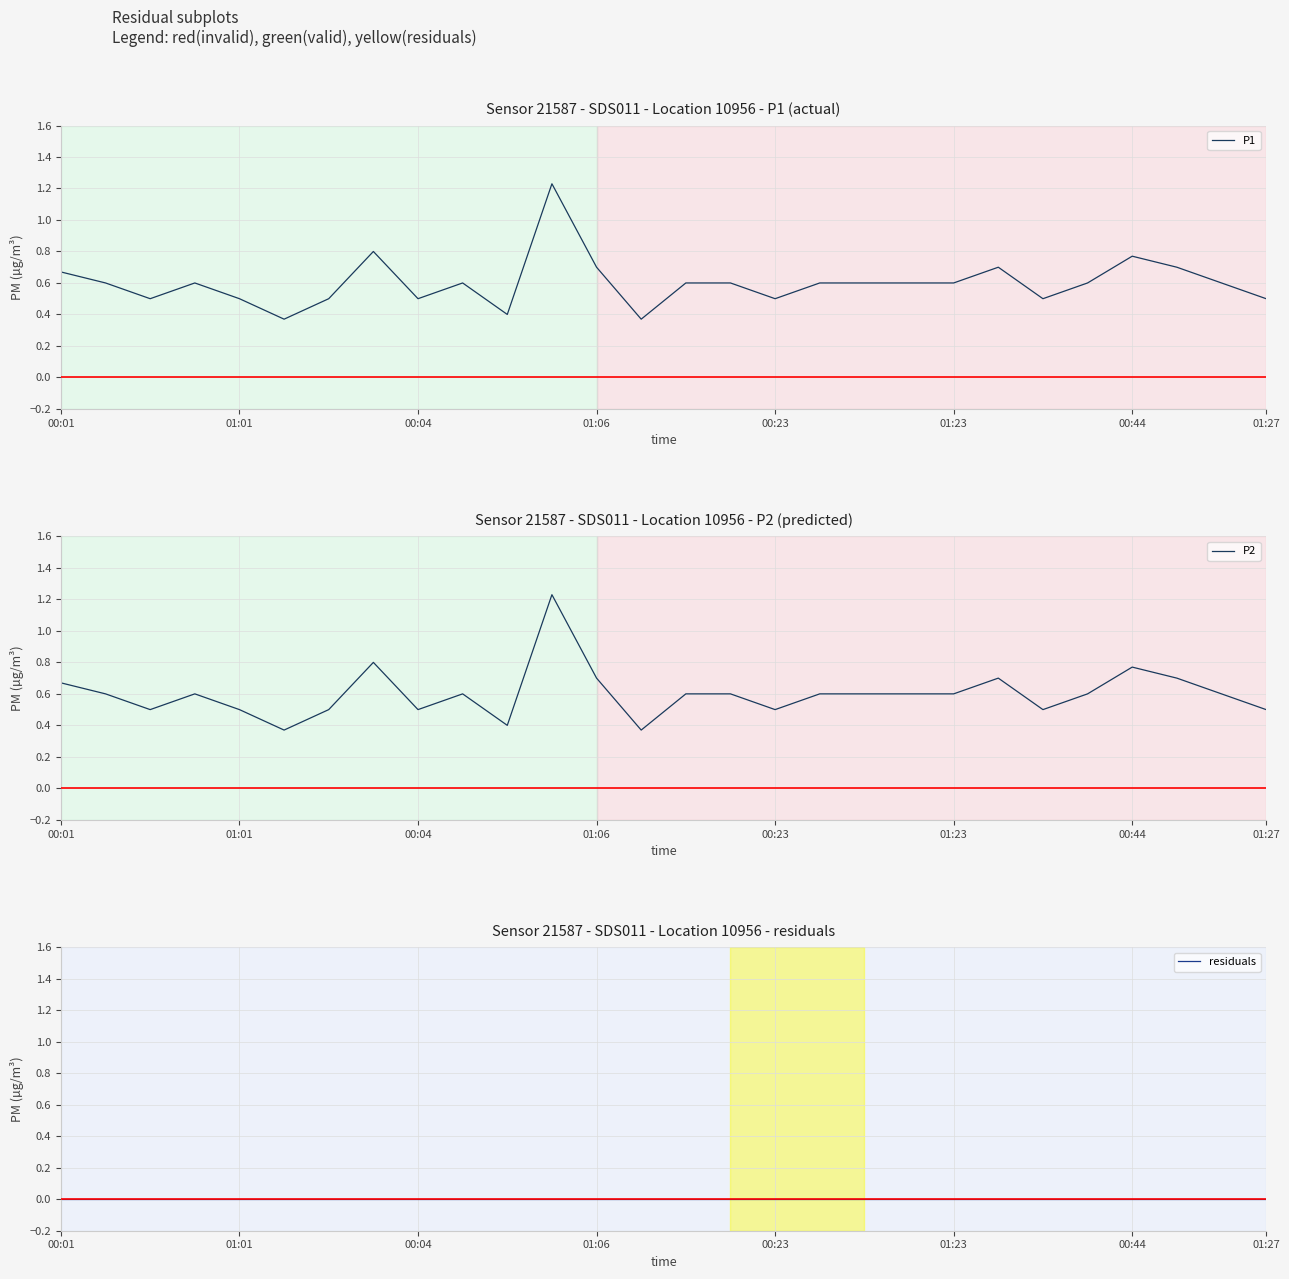

Reading left to right, list all the values displayed in this chart.

P1: 0.7	0.6	0.5	0.6	0.5	0.4	0.5	0.8	0.5	0.6	0.4	1.2	0.7	0.4	0.6	0.6	0.5	0.6	0.6	0.6	0.6	0.7	0.5	0.6	0.8	0.7	0.6	0.5
P2: 0.7	0.6	0.5	0.6	0.5	0.4	0.5	0.8	0.5	0.6	0.4	1.2	0.7	0.4	0.6	0.6	0.5	0.6	0.6	0.6	0.6	0.7	0.5	0.6	0.8	0.7	0.6	0.5
residuals: 0.0	0.0	0.0	0.0	0.0	0.0	0.0	0.0	0.0	0.0	0.0	0.0	0.0	0.0	0.0	0.0	0.0	0.0	0.0	0.0	0.0	0.0	0.0	0.0	0.0	0.0	0.0	0.0